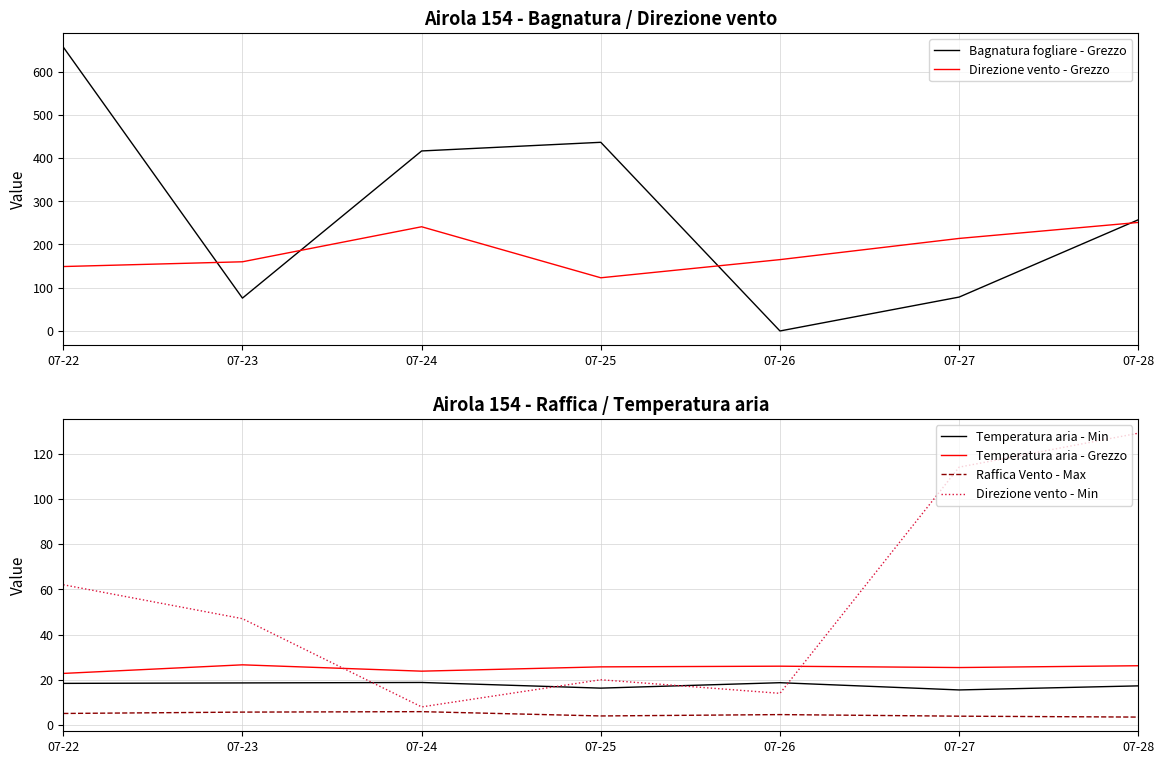

Reading left to right, extract all data points from this chart.

Bagnatura fogliare - Grezzo: 656.5	76.0	416.3	436.3	0.0	78.4	257.2
Direzione vento - Grezzo: 149.0	160.0	241.0	123.0	165.0	214.0	251.0
Temperatura aria - Min: 18.4	18.6	18.8	16.3	18.7	15.5	17.3
Temperatura aria - Grezzo: 22.8	26.6	23.8	25.7	26.0	25.4	26.2
Raffica Vento - Max: 5.1	5.7	5.9	4.0	4.6	3.9	3.5
Direzione vento - Min: 62.0	47.0	8.0	20.0	14.0	114.0	129.0